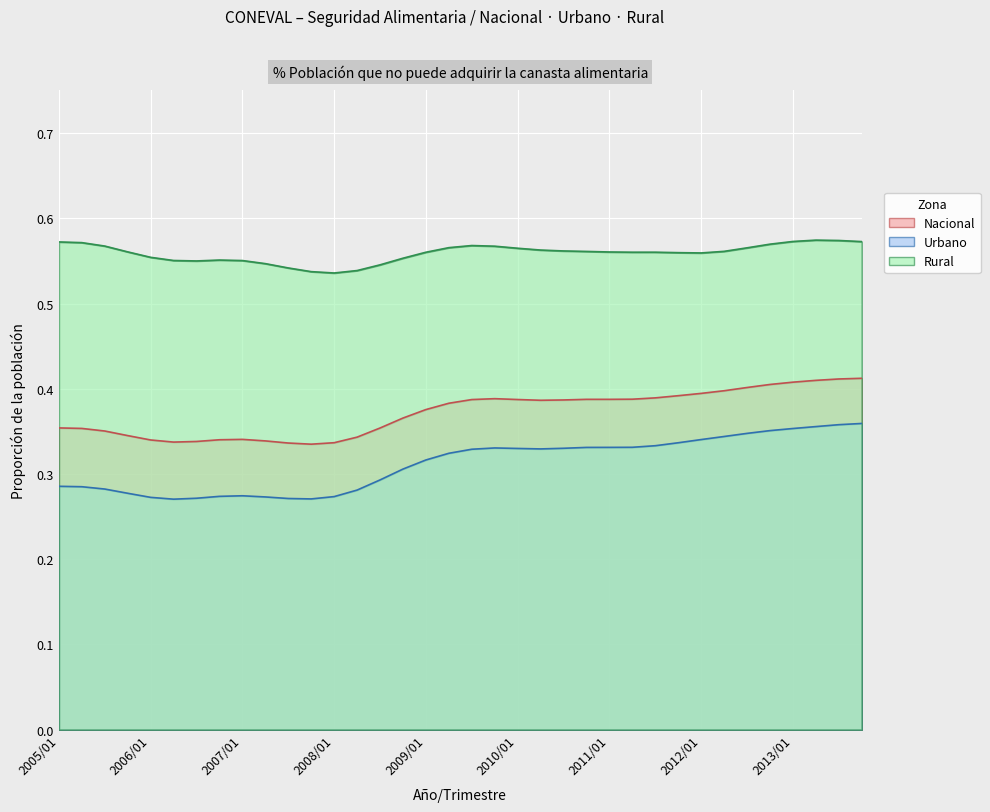

What is the difference between the second highest and second lowest values in the Nacional series?

0.1